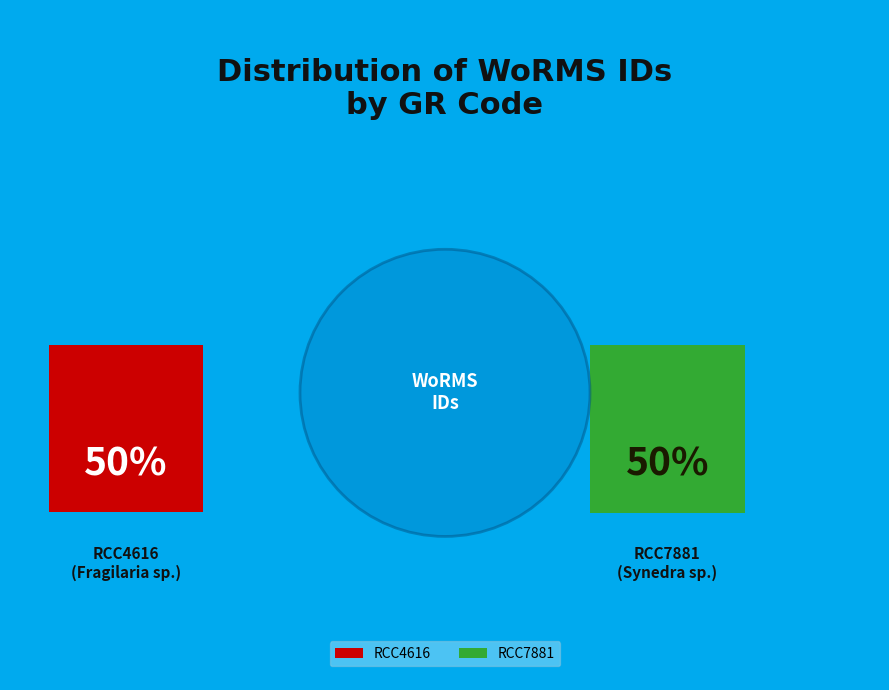

How many slices are in this pie chart?

2